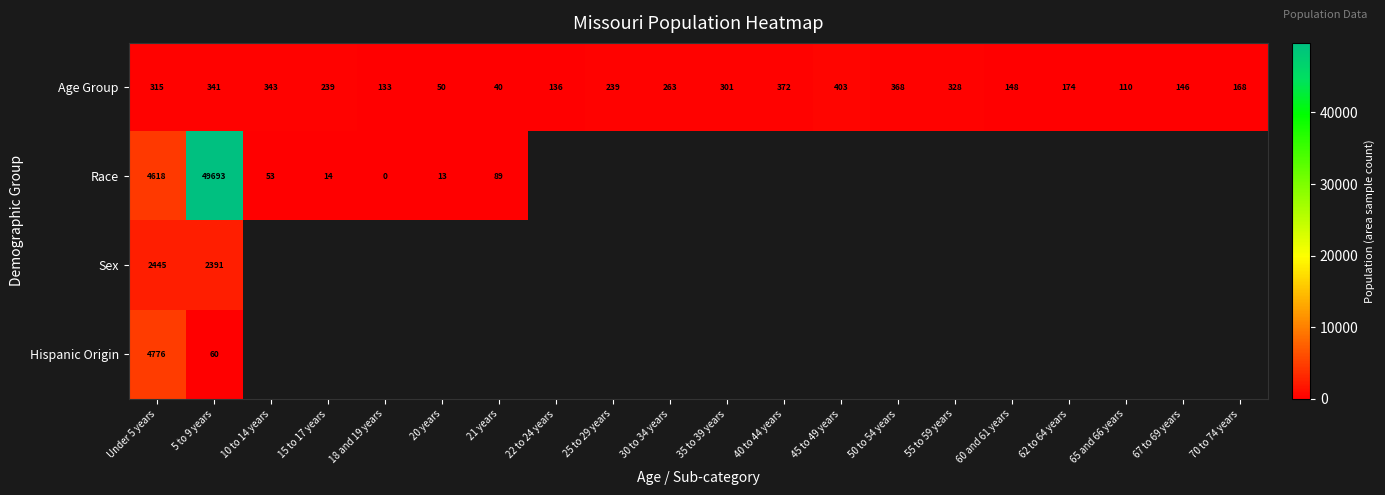

Which category has the highest value in the Age Group series?

45 to 49 years